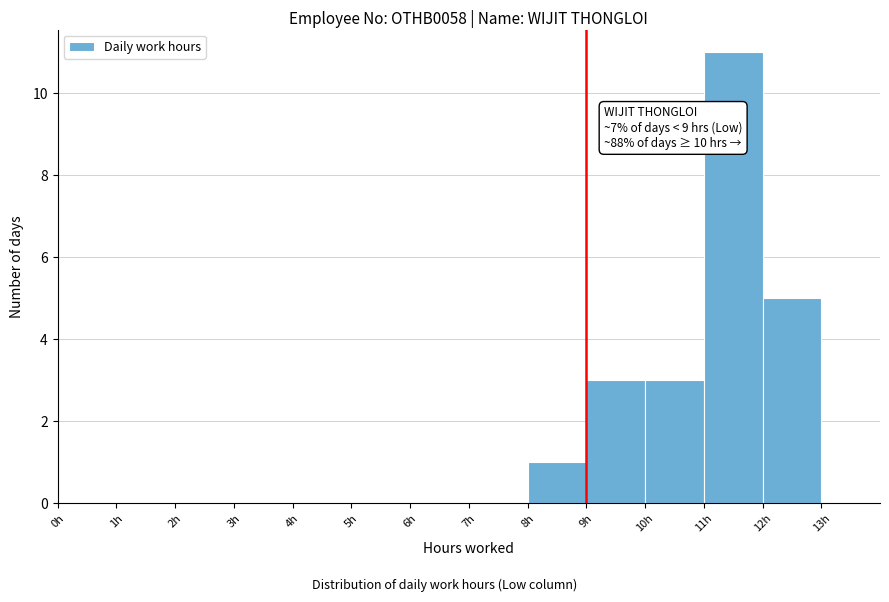

Which range on the x-axis has the tallest bar?

11 to 12